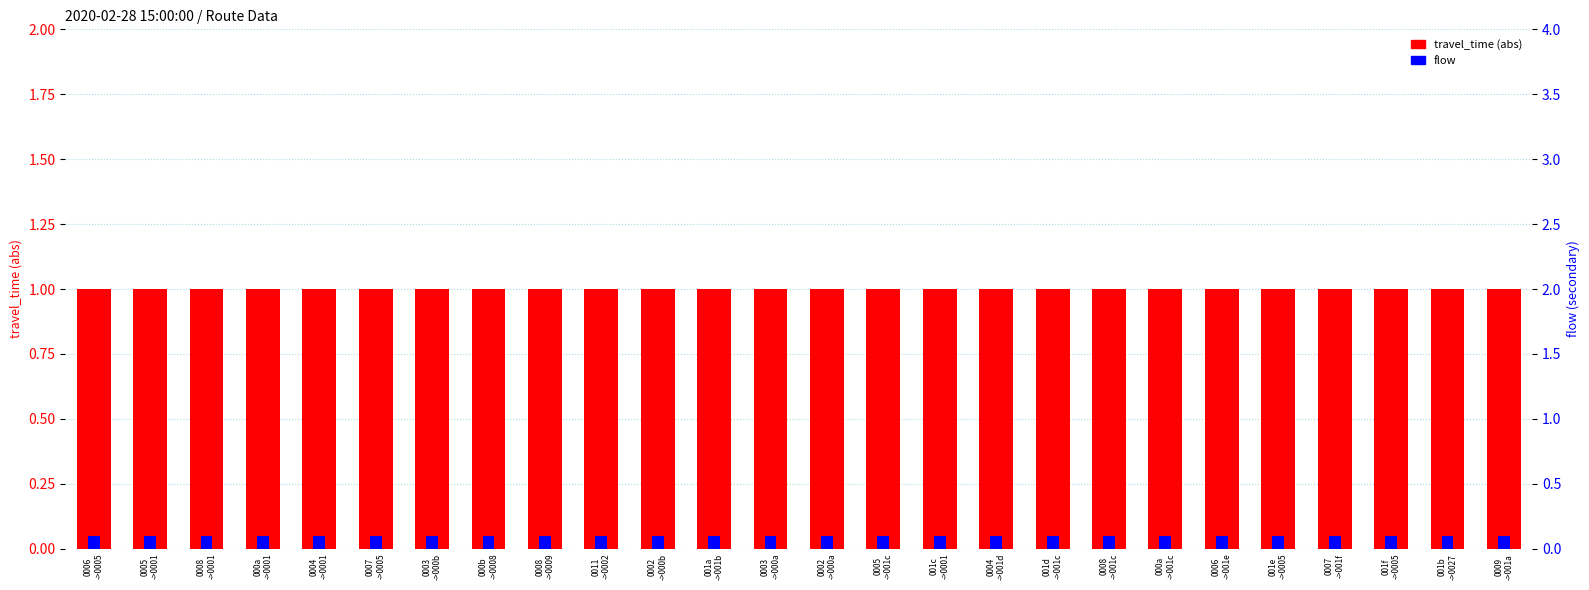

Is it true that flow equals 0.1 at 001f
->0005?

False